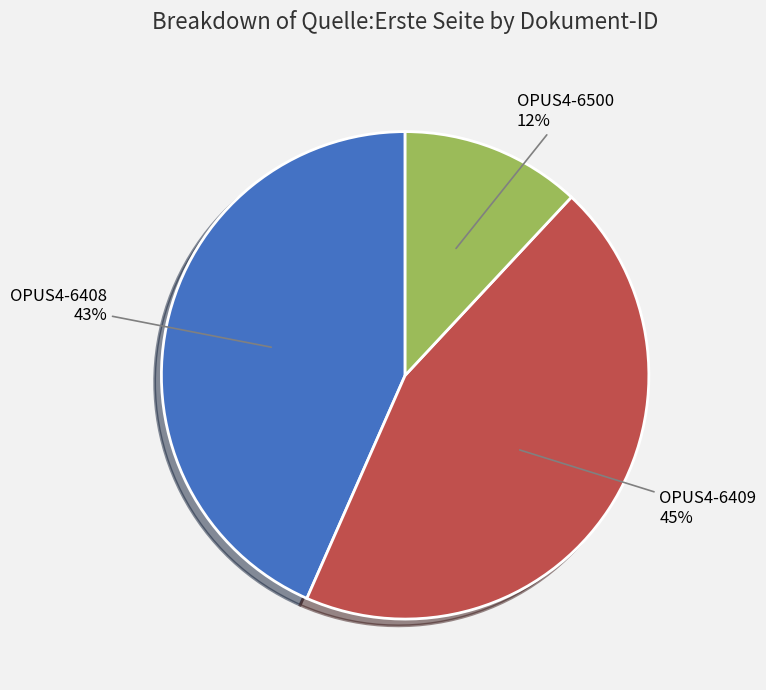

Count the number of slices in the pie.

3